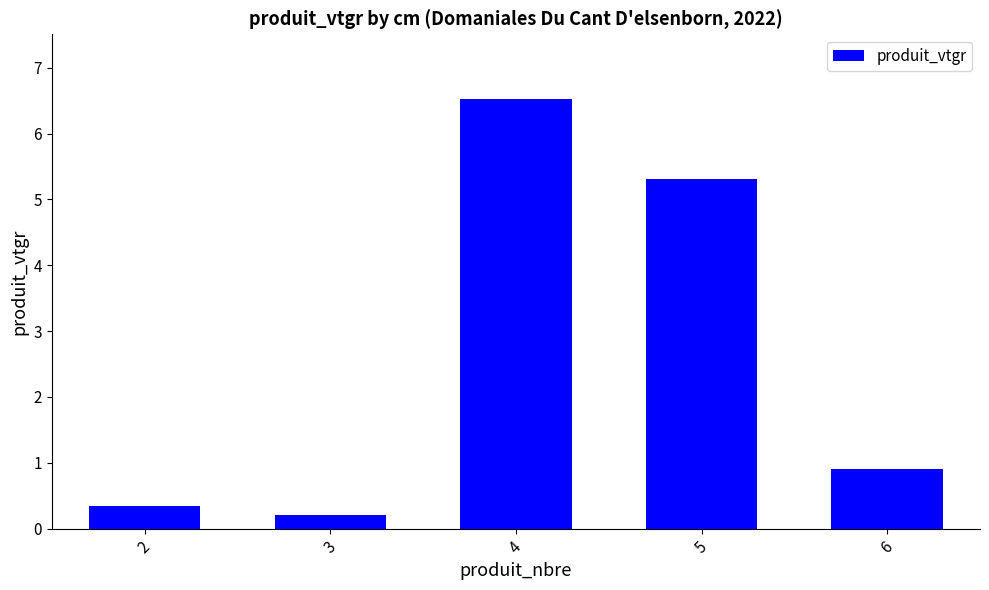

Reading left to right, transcribe all the data shown in this chart.

2=0.3	3=0.2	4=6.5	5=5.3	6=0.9